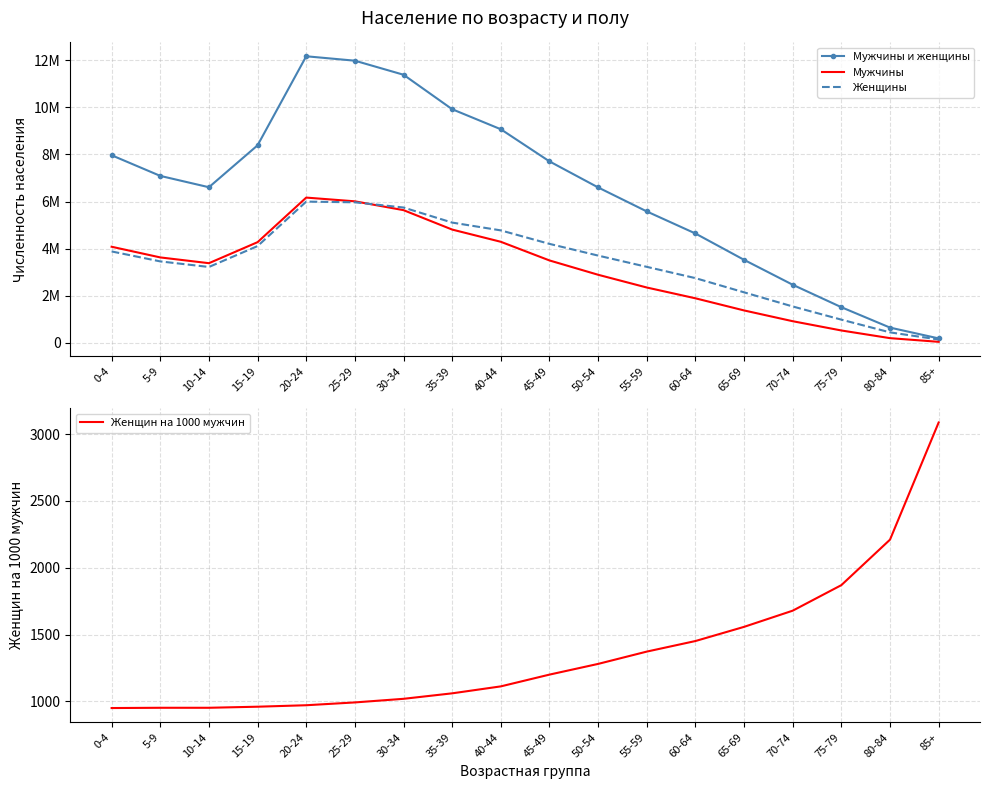

What is the label of the 12th point from the left?

55-59